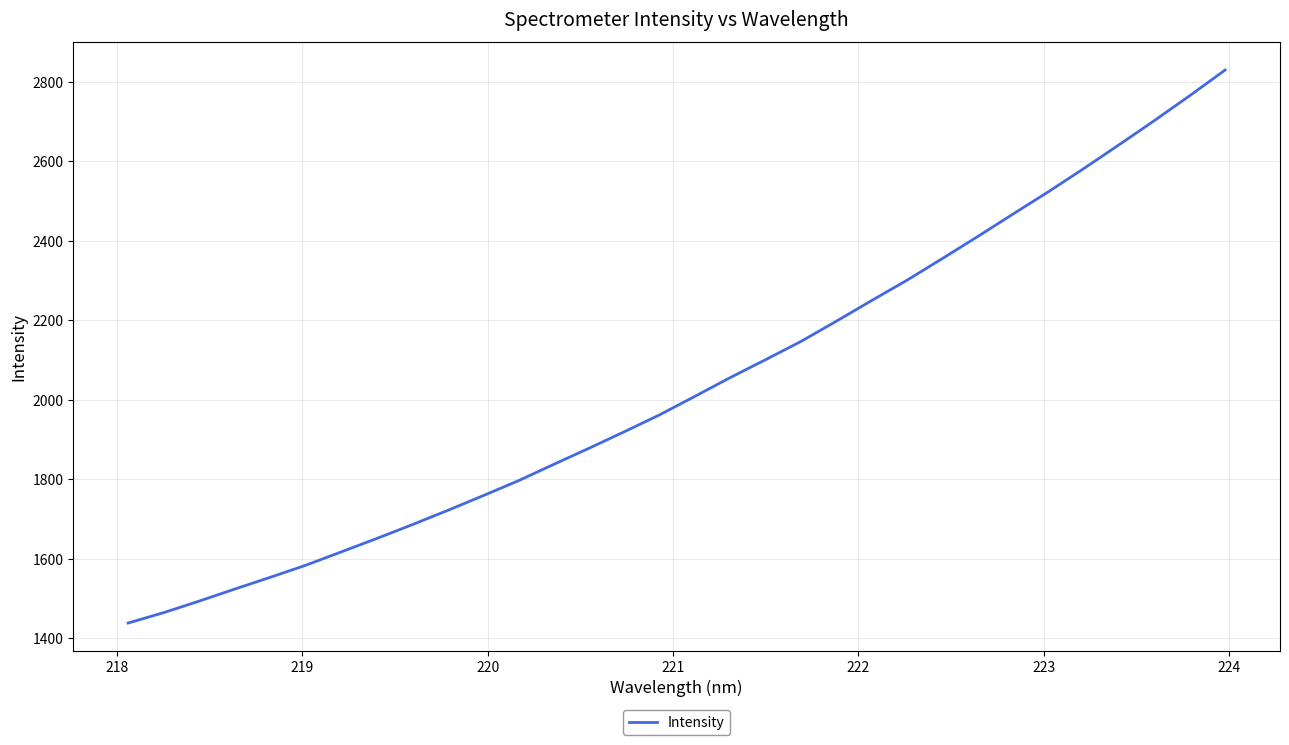

What is the difference between the maximum and minimum values?

1391.2